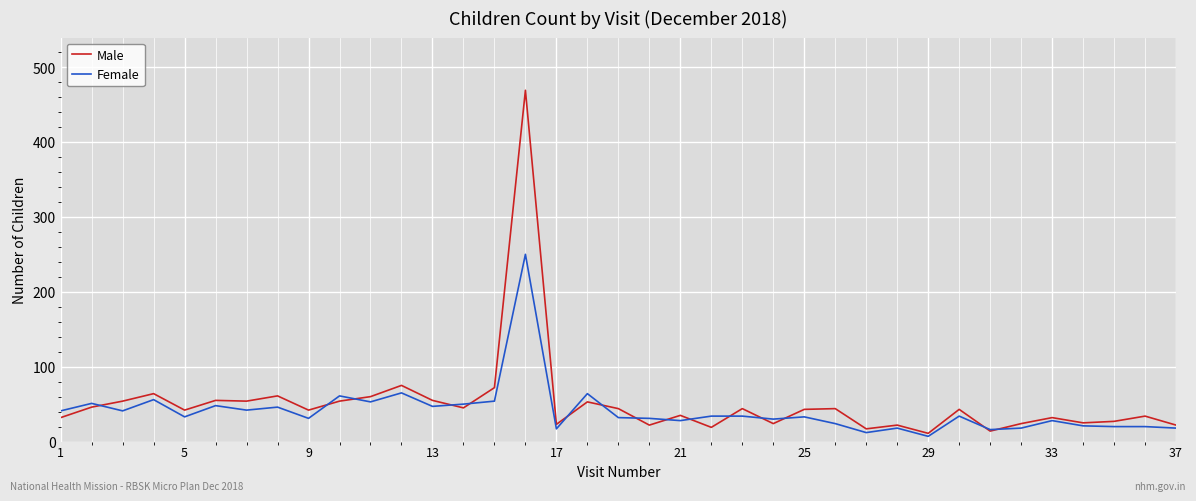

Which series has the widest spread of values?

Male